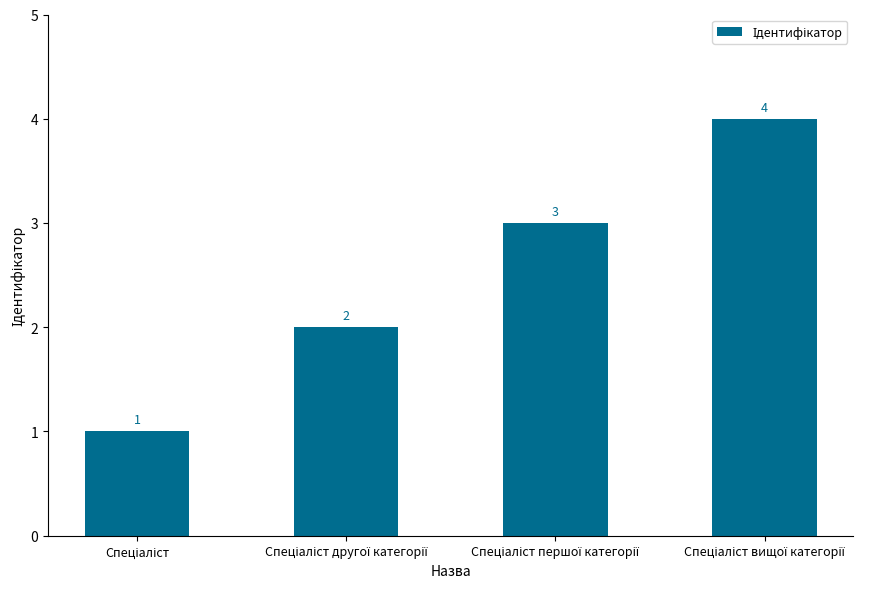

What is the difference between the maximum and minimum values?

3